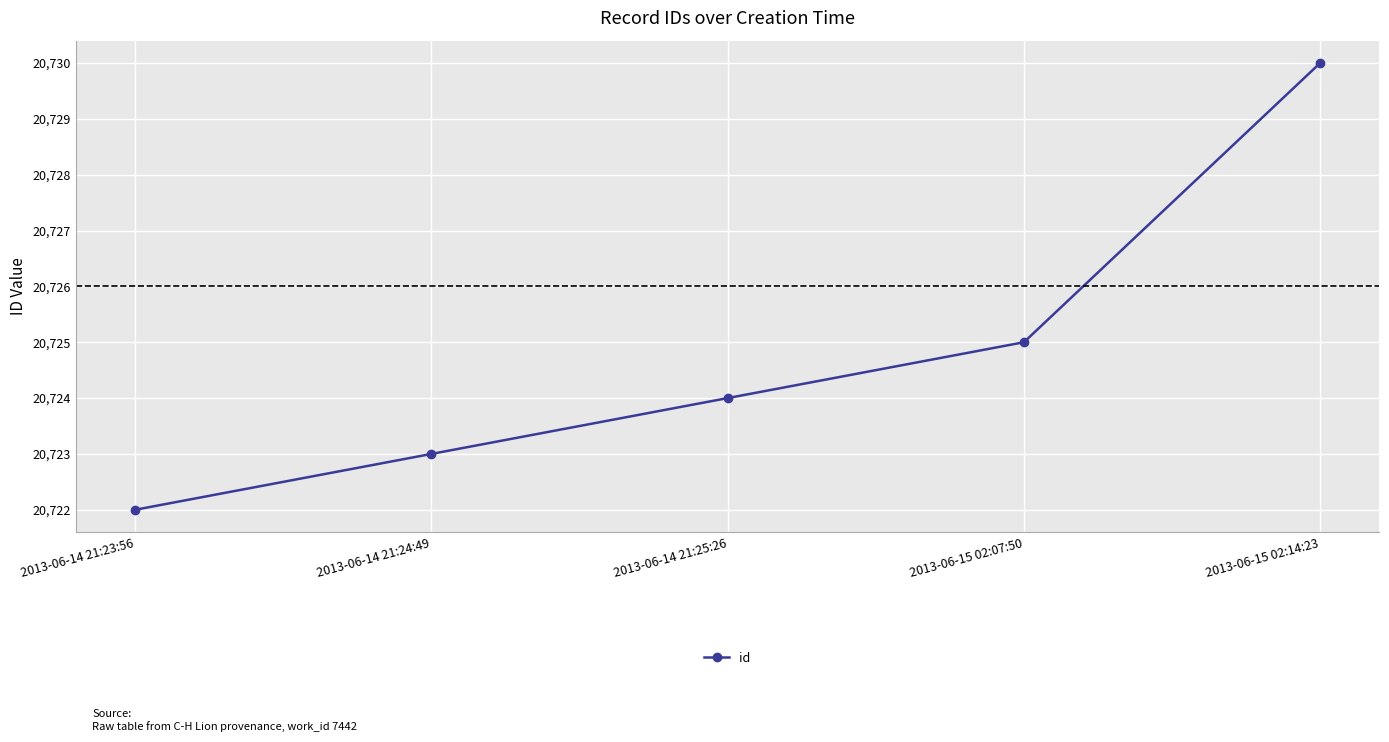

How many data points are less than 20724?

2